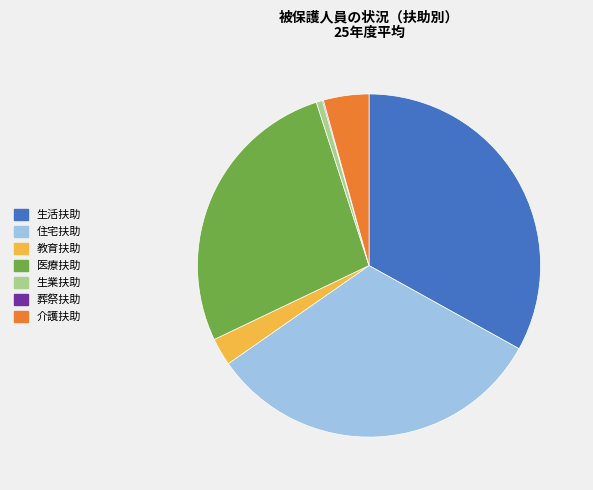

Is there a majority slice in this chart?

No